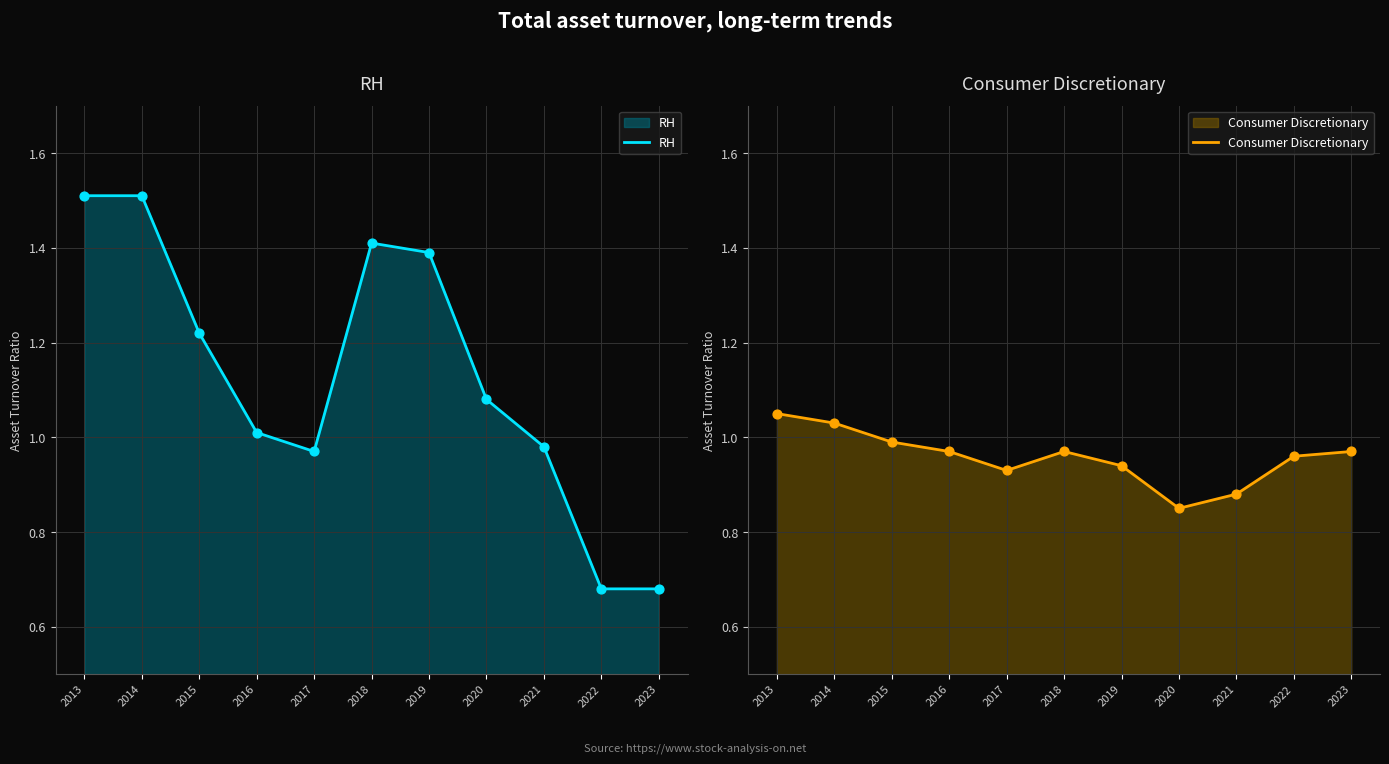

Which series has the widest spread of Y values?

RH